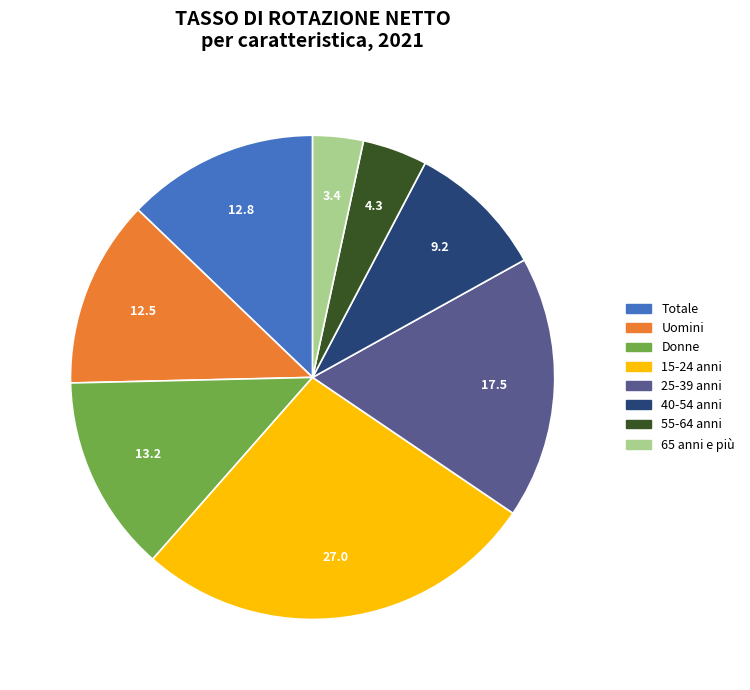

Which category has the smallest portion of the pie?

65 anni e più